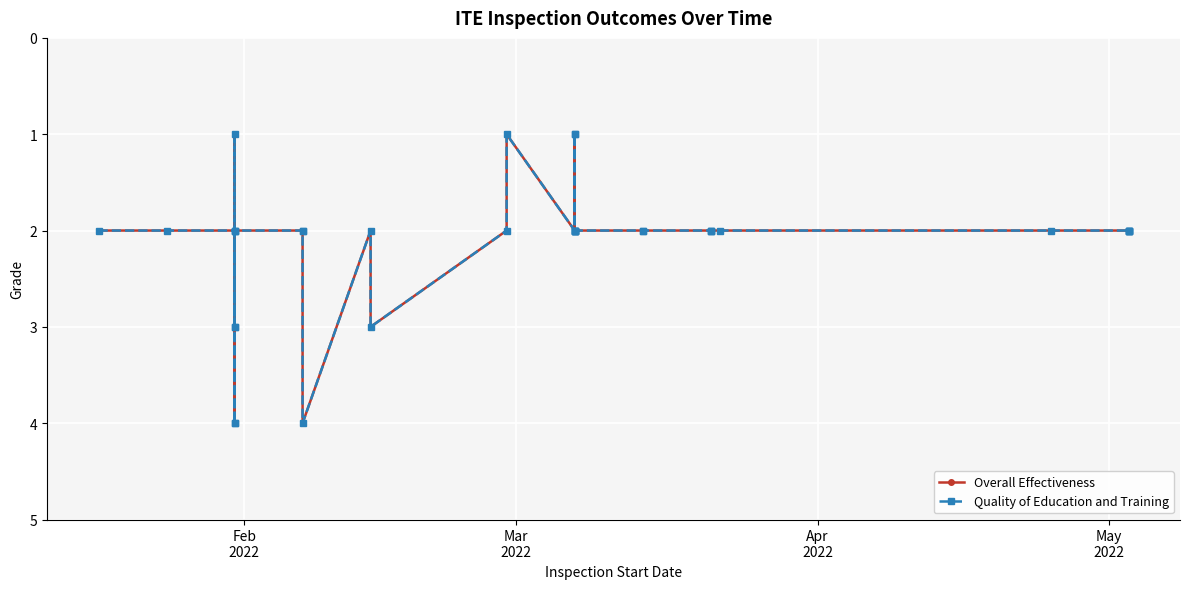

At how many categories does at least one series exceed 3?

3